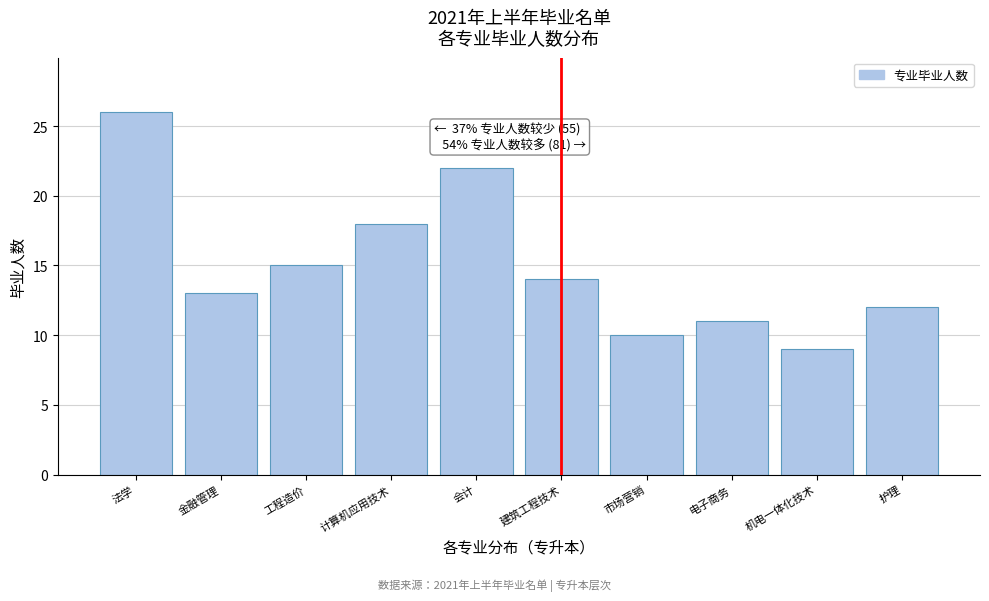

Reading left to right, extract all data points from this chart.

法学=26	金融管理=13	工程造价=15	计算机应用技术=18	会计=22	建筑工程技术=14	市场营销=10	电子商务=11	机电一体化技术=9	护理=12